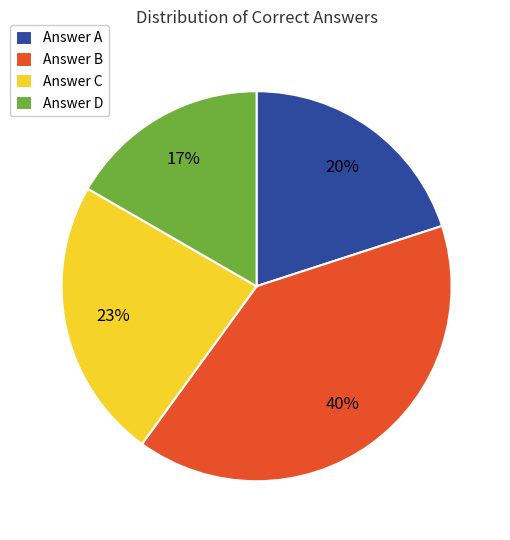

Rank the categories by value from lowest to highest.

Answer D, Answer A, Answer C, Answer B